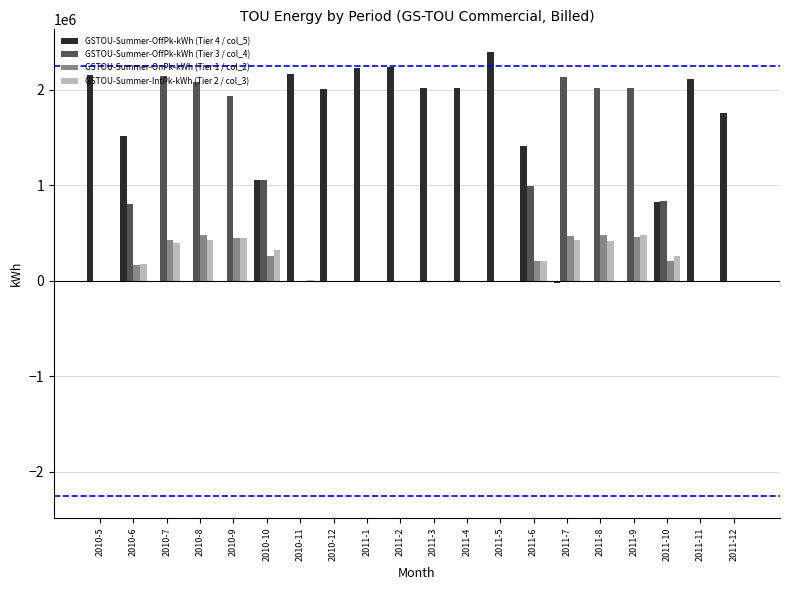

Which category has the highest value in the GSTOU-Summer-OffPk-kWh (Tier 4 / col_5) series?

2011-5